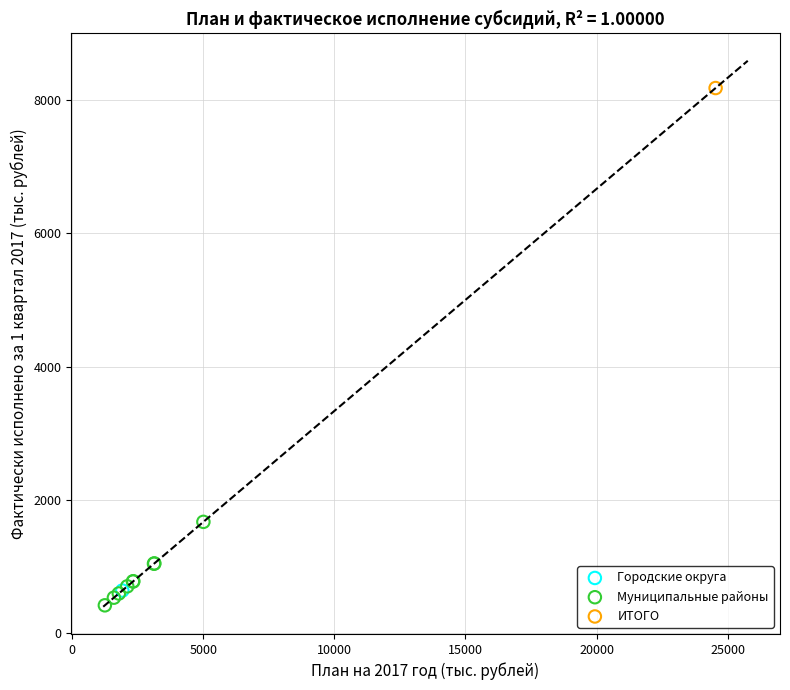

What are all the series names shown in the legend?

Городские округа, Муниципальные районы, ИТОГО